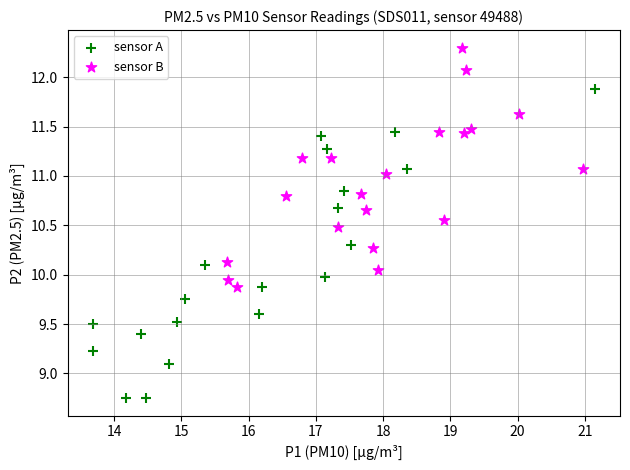

Which series has the widest spread of Y values?

sensor A